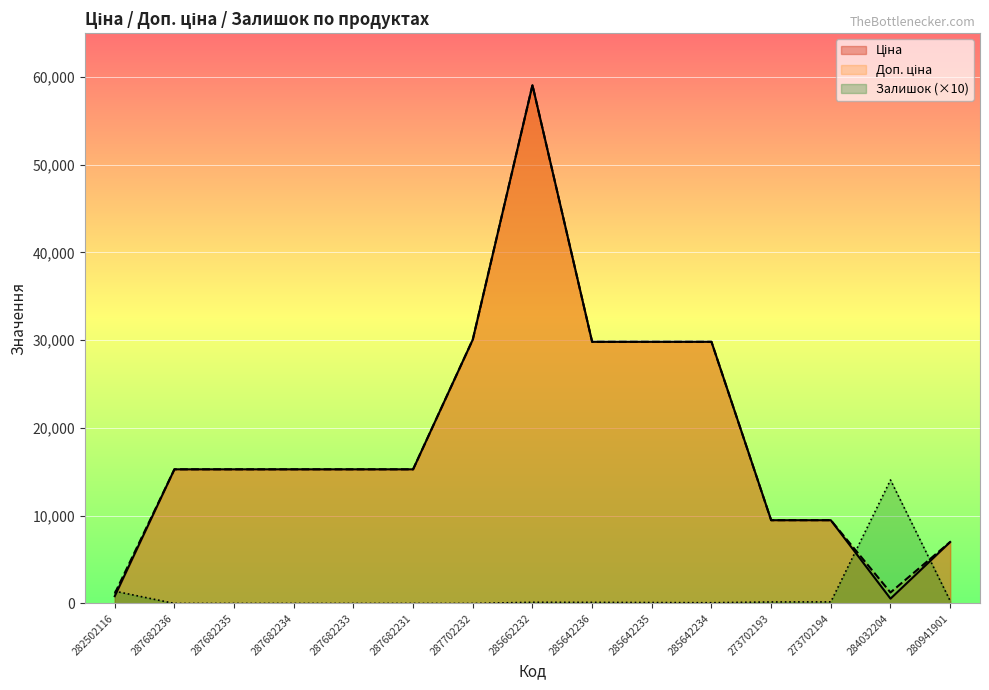

Reading left to right, what are all the values shown in this chart?

Ціна: 282502116=827.6	287682236=15288.0	287682235=15288.0	287682234=15288.0	287682233=15288.0	287682231=15288.0	287702232=30077.8	285662232=59075.7	285642236=29819.2	285642235=29819.2	285642234=29819.2	273702193=9488.2	273702194=9488.2	284032204=545.0	280941901=7002.6
Доп. ціна: 282502116=1121.5	287682236=15288.0	287682235=15288.0	287682234=15288.0	287682233=15288.0	287682231=15288.0	287702232=30077.8	285662232=59075.7	285642236=29819.2	285642235=29819.2	285642234=29819.2	273702193=9488.2	273702194=9488.2	284032204=1249.1	280941901=7002.6
Залишок: 282502116=1400.0	287682236=0.0	287682235=0.0	287682234=0.0	287682233=0.0	287682231=0.0	287702232=0.0	285662232=130.0	285642236=120.0	285642235=100.0	285642234=80.0	273702193=170.0	273702194=180.0	284032204=14070.0	280941901=300.0